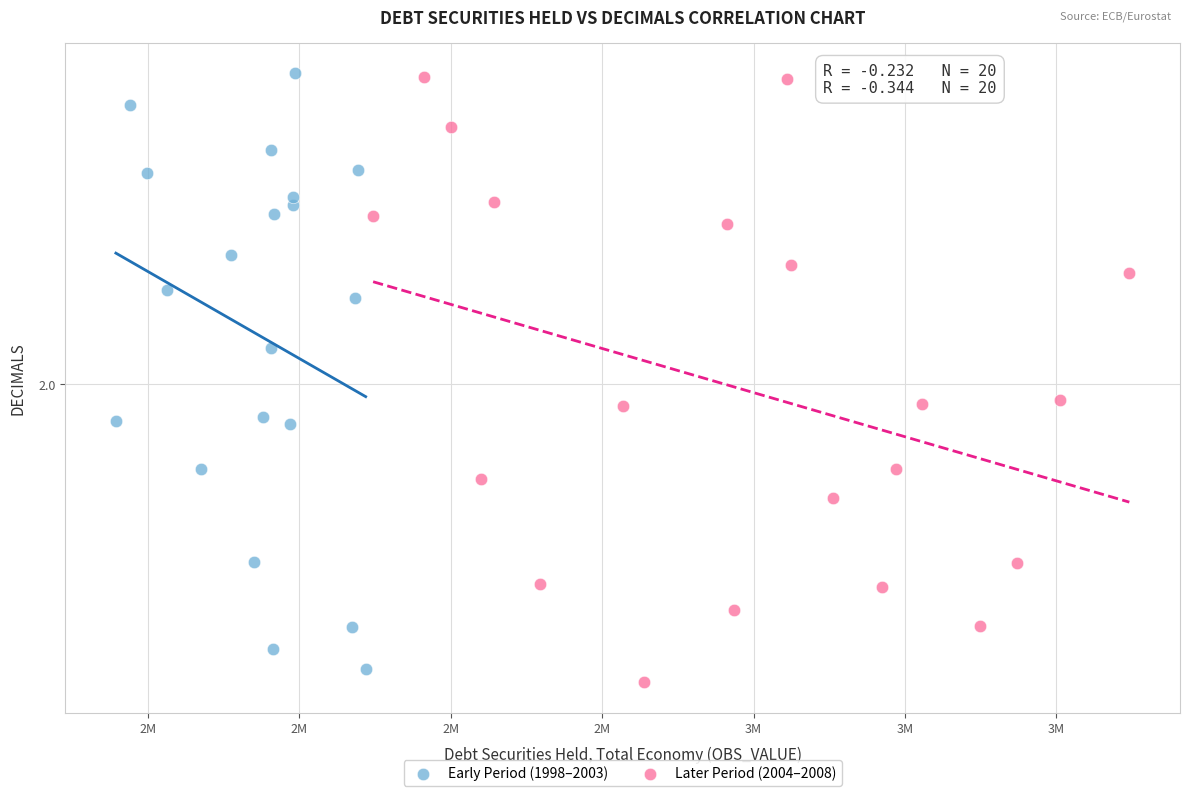

What are all the series names shown in the legend?

Early Period (1998–2003), Later Period (2004–2008)